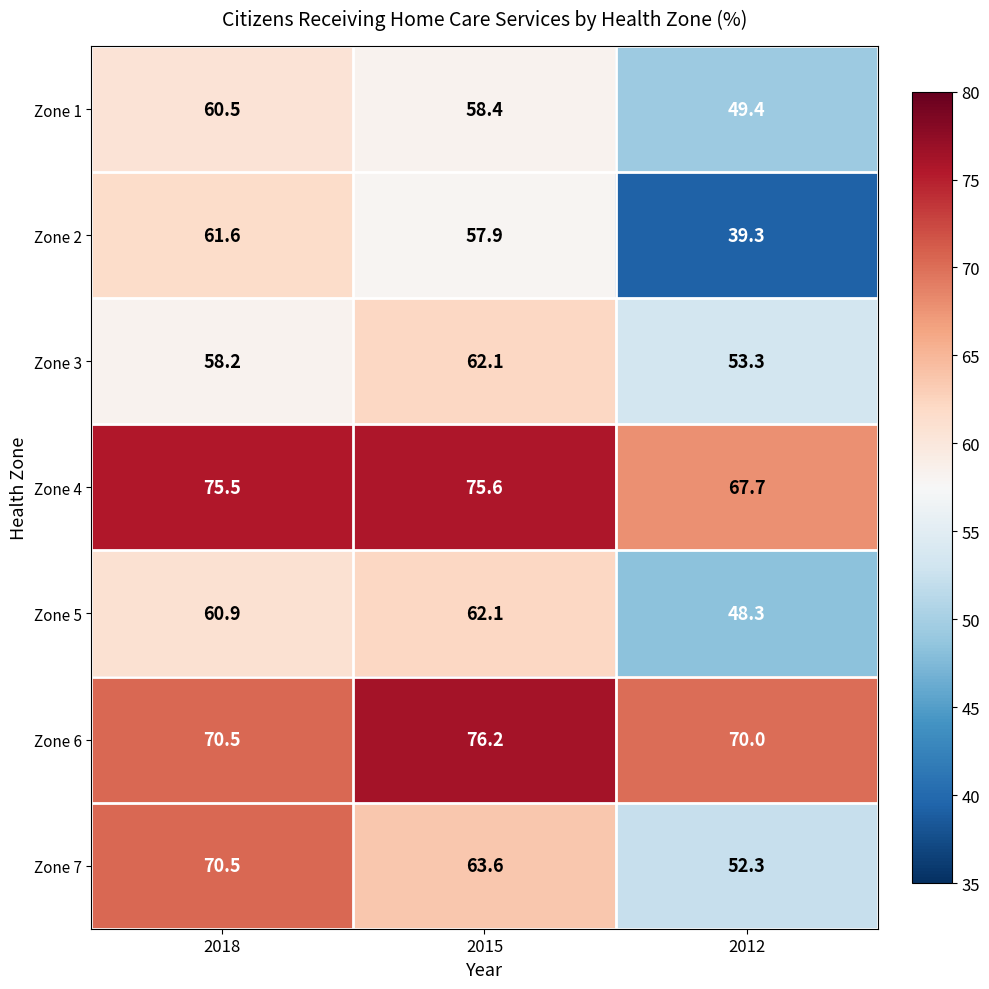

At which label is Zone 1 closest to 54?

2015